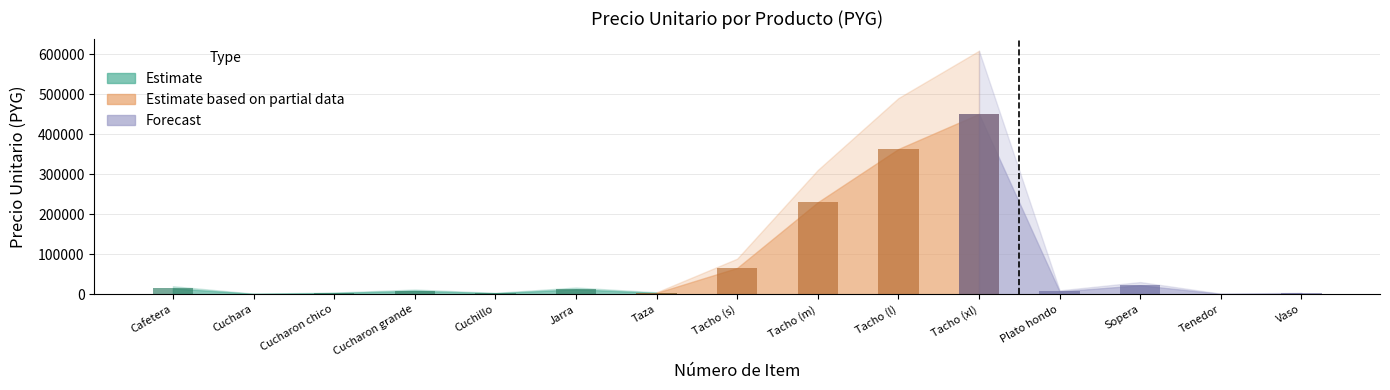

Reading left to right, transcribe all the data shown in this chart.

15095	1359	3312	8940	2784	12664	3810	66046	230064	363068	450646	7410	22764	1359	2889